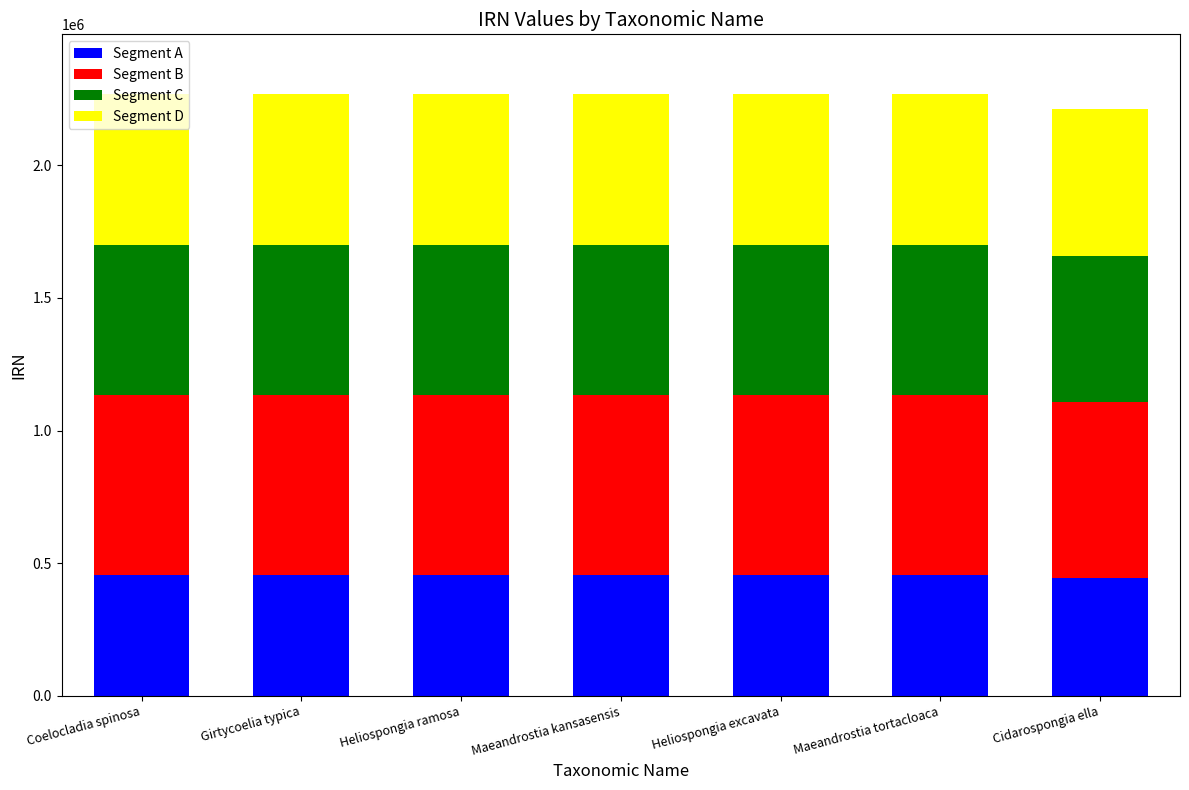

What is the minimum value for Segment A?

442572